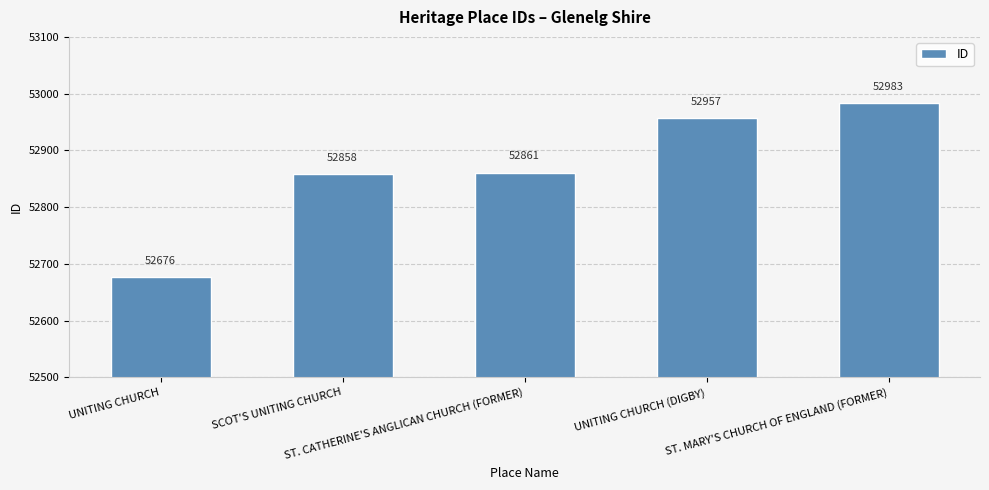

Reading left to right, list all the values displayed in this chart.

52676	52858	52861	52957	52983